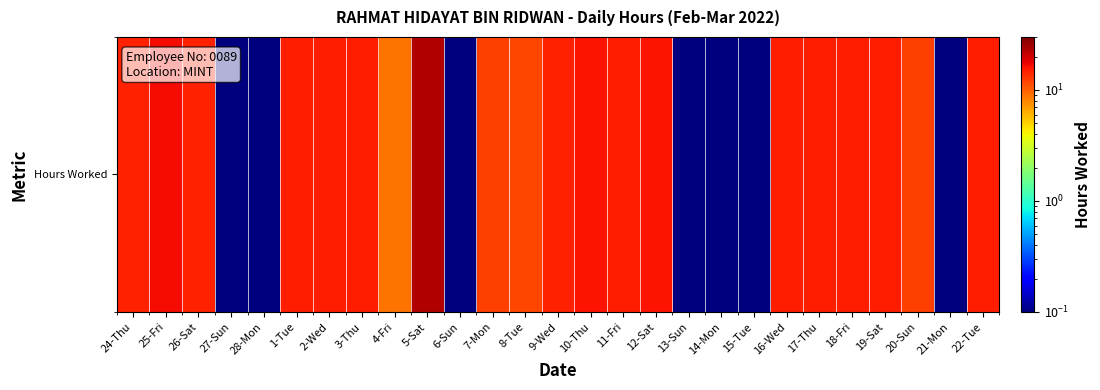

At which label does the data first exceed 14?

24-Thu